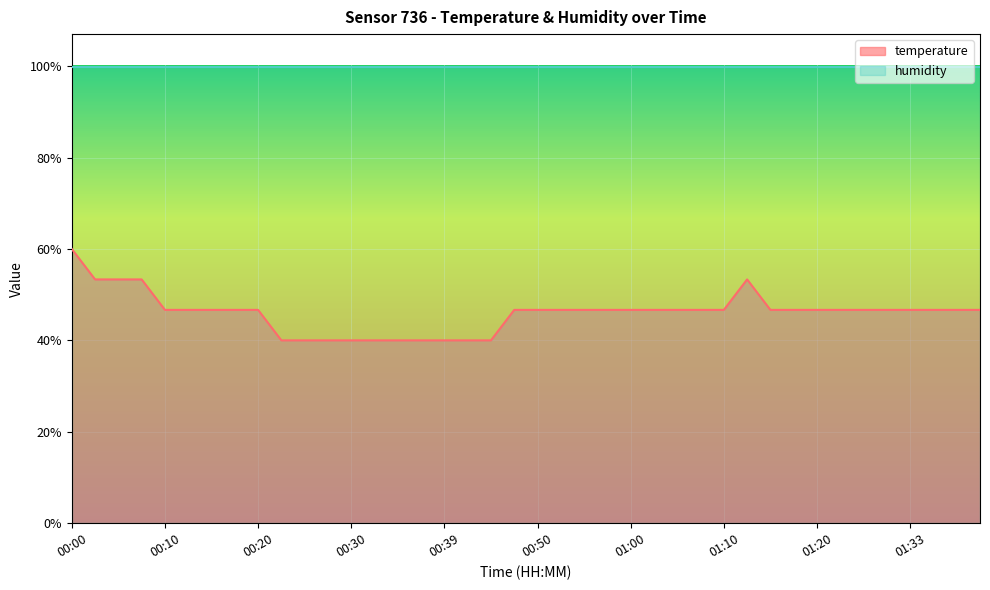

What is the sum of the values at 00:35 and 01:20?

86.7